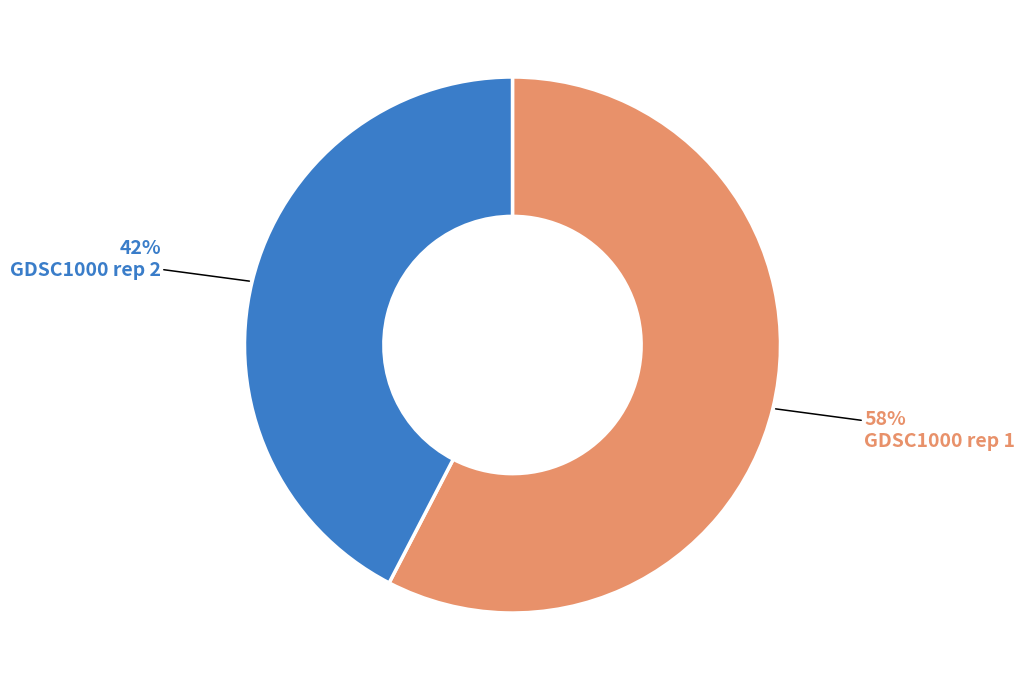

How many segments does this pie chart have?

2